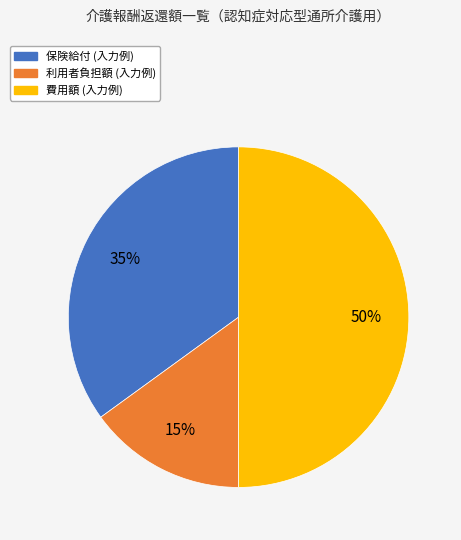

To the nearest percent, what is the difference between the largest and smallest slice percentages?

35%